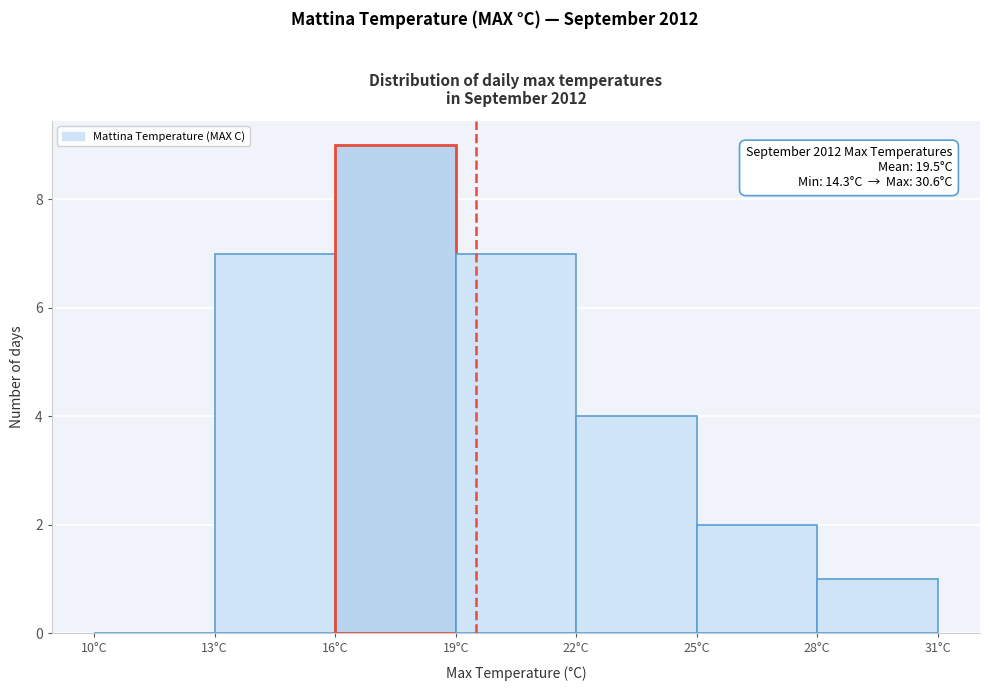

Which range on the x-axis has the tallest bar?

16 to 19